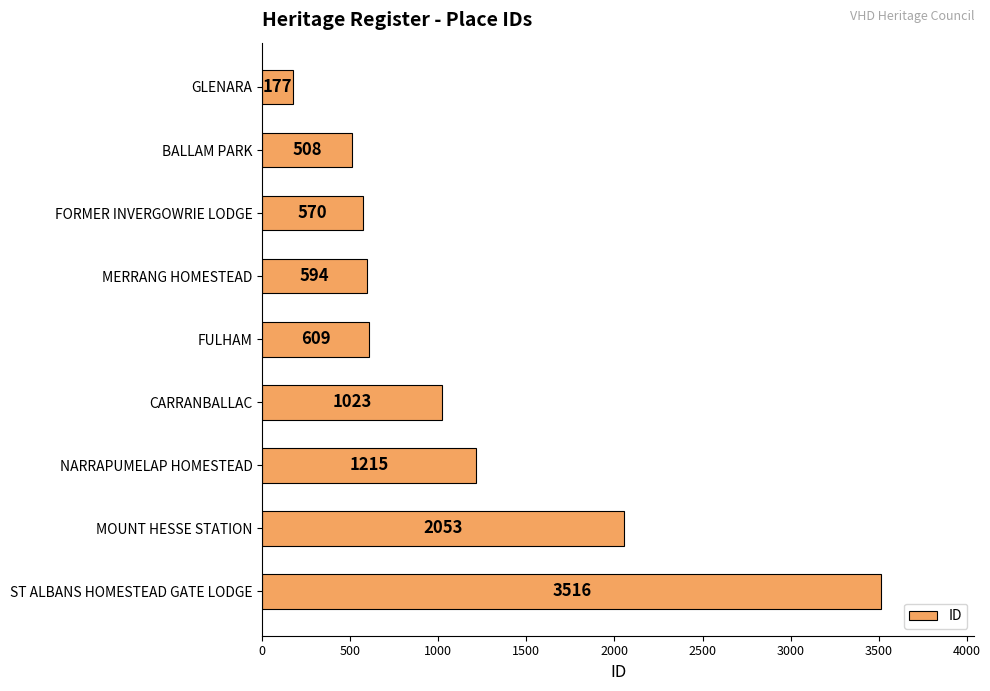

Approximately how many times larger is the value at NARRAPUMELAP HOMESTEAD compared to BALLAM PARK?

2.4